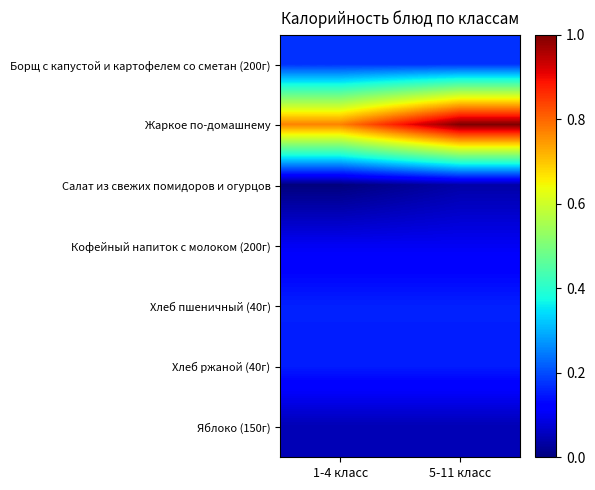

What is the maximum value shown in the chart?

1.0